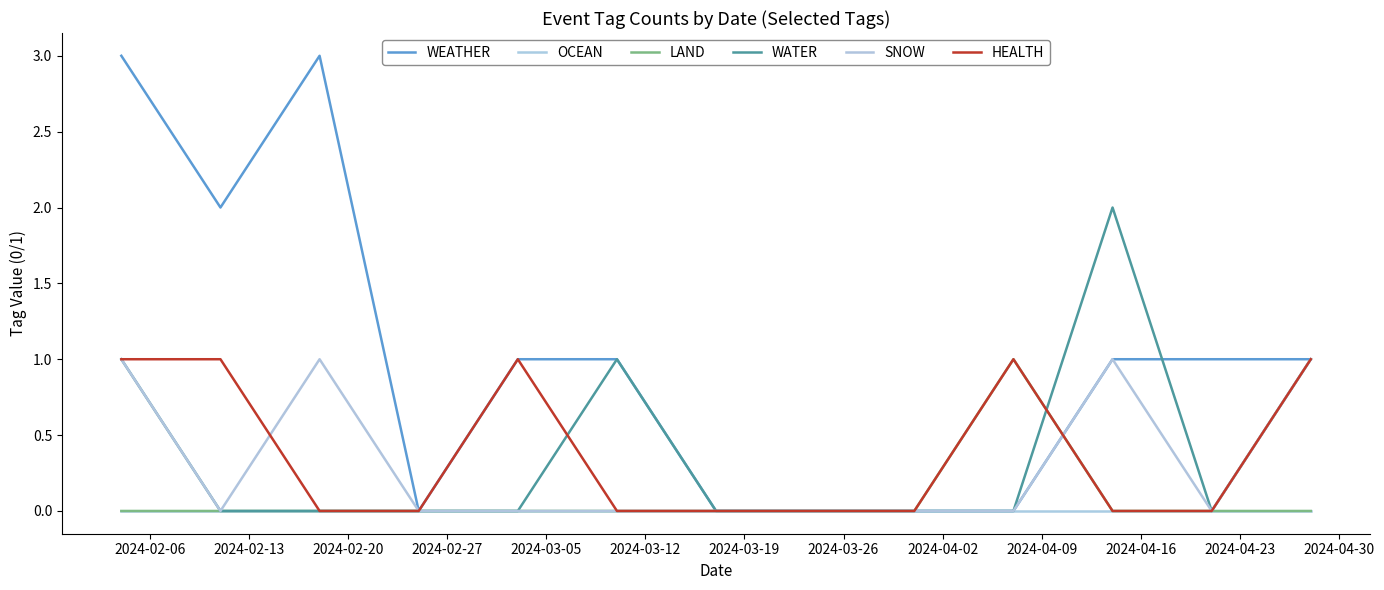

How many lines are shown in the chart?

6